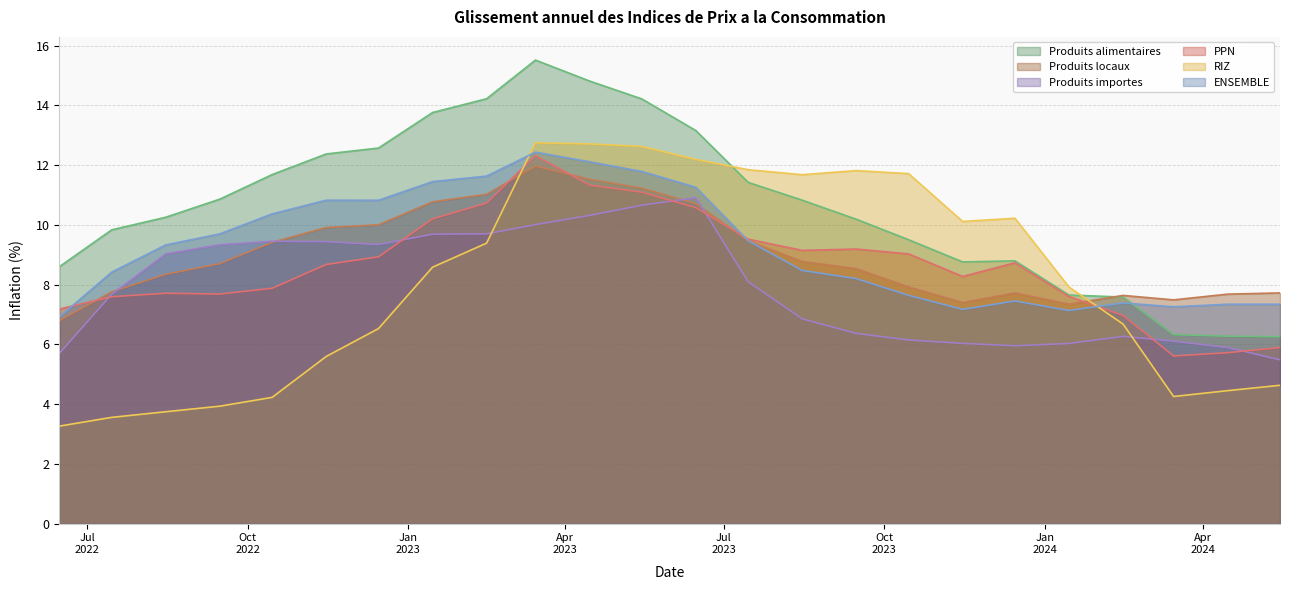

At which label does Produits locaux first exceed 8?

2022-08-15